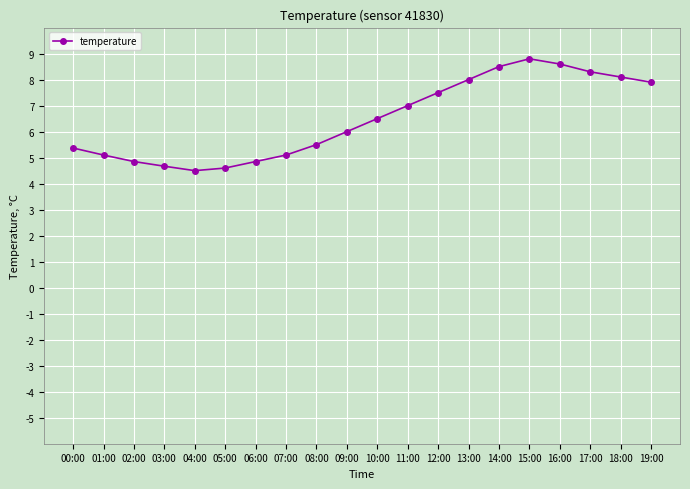

Which has a higher value, 17:00 or 19:00?

17:00